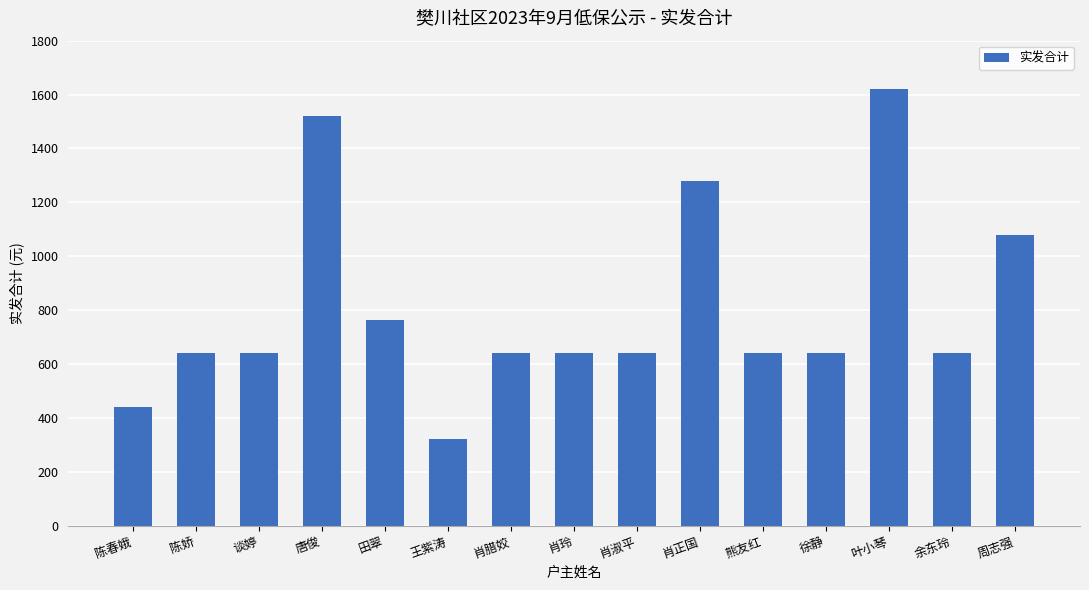

What is the label of the 2nd bar from the left?

陈娇